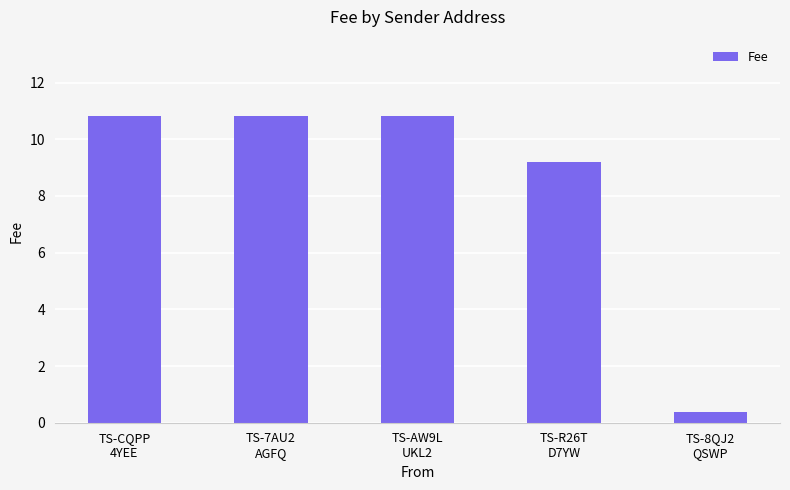

What is the value of the 5th bar from the left?

0.4